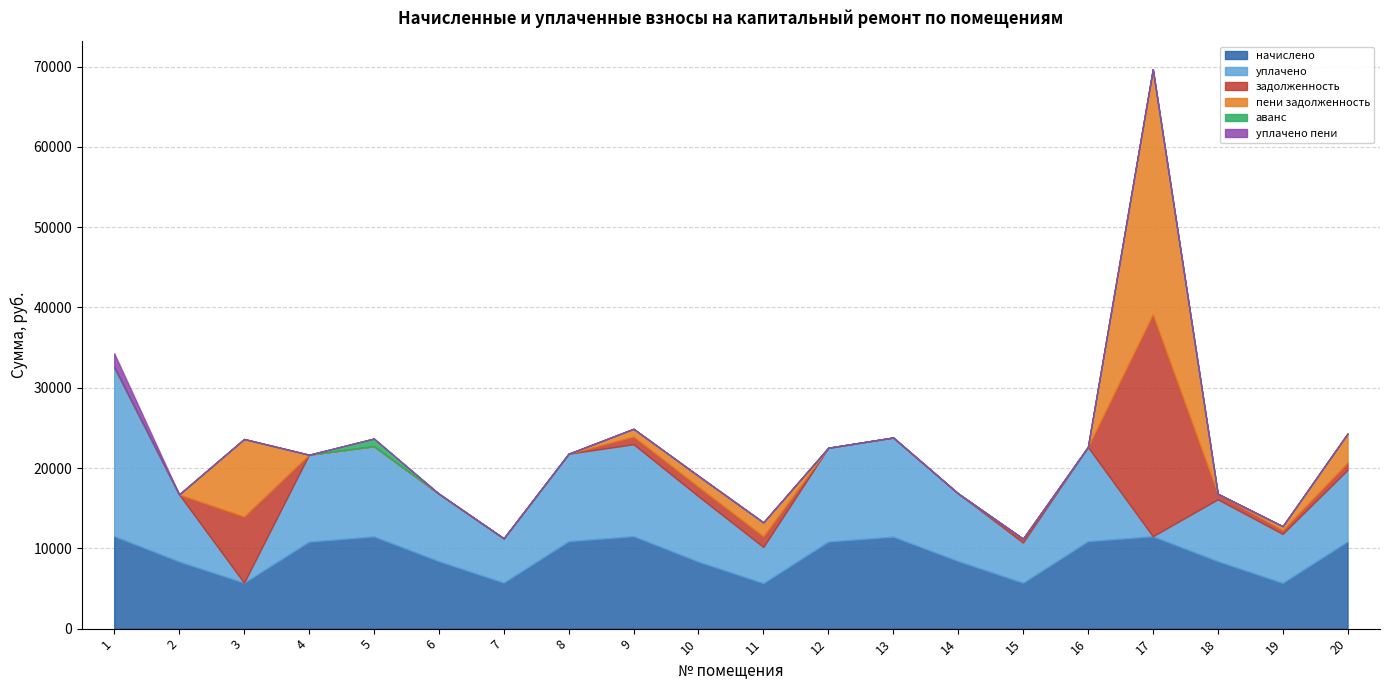

True or false: начислено and аванс cross at least once.

False